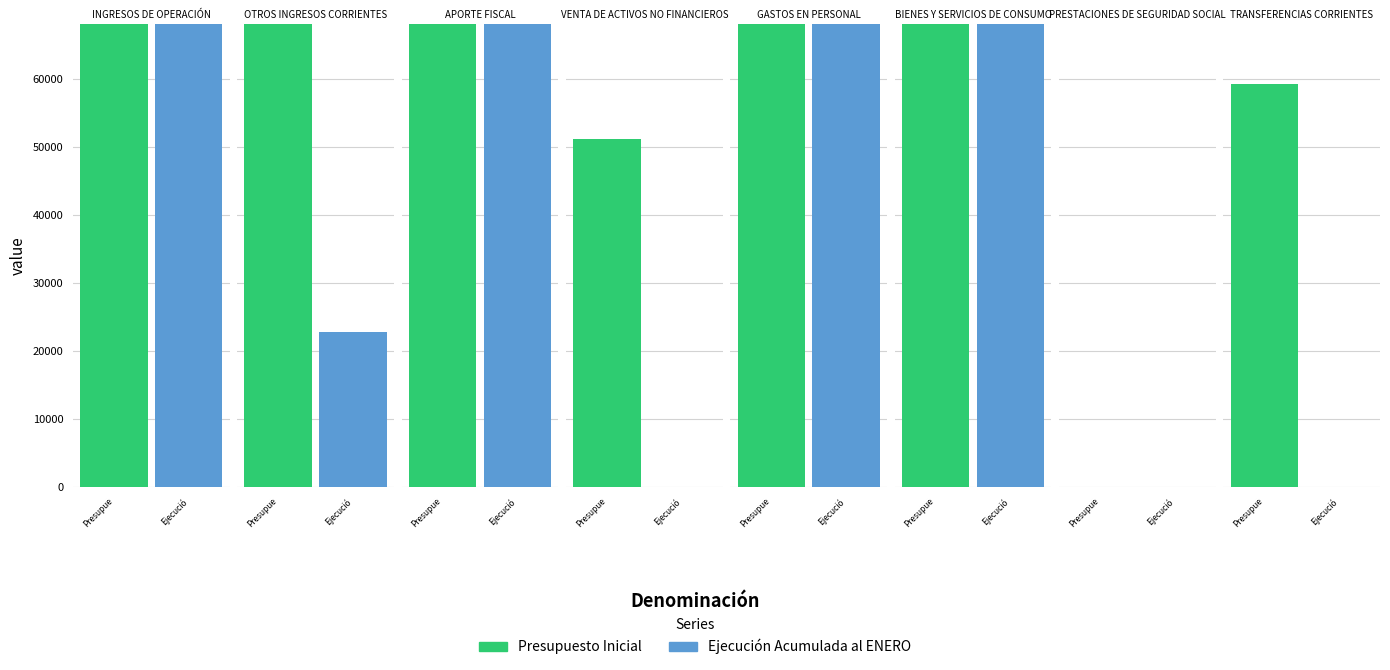

Which series has the widest spread of values?

Presupuesto Inicial